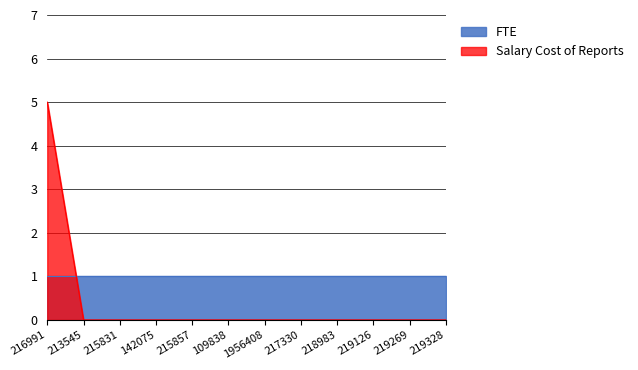

True or false: the data has more than 1 interior local peaks.

False